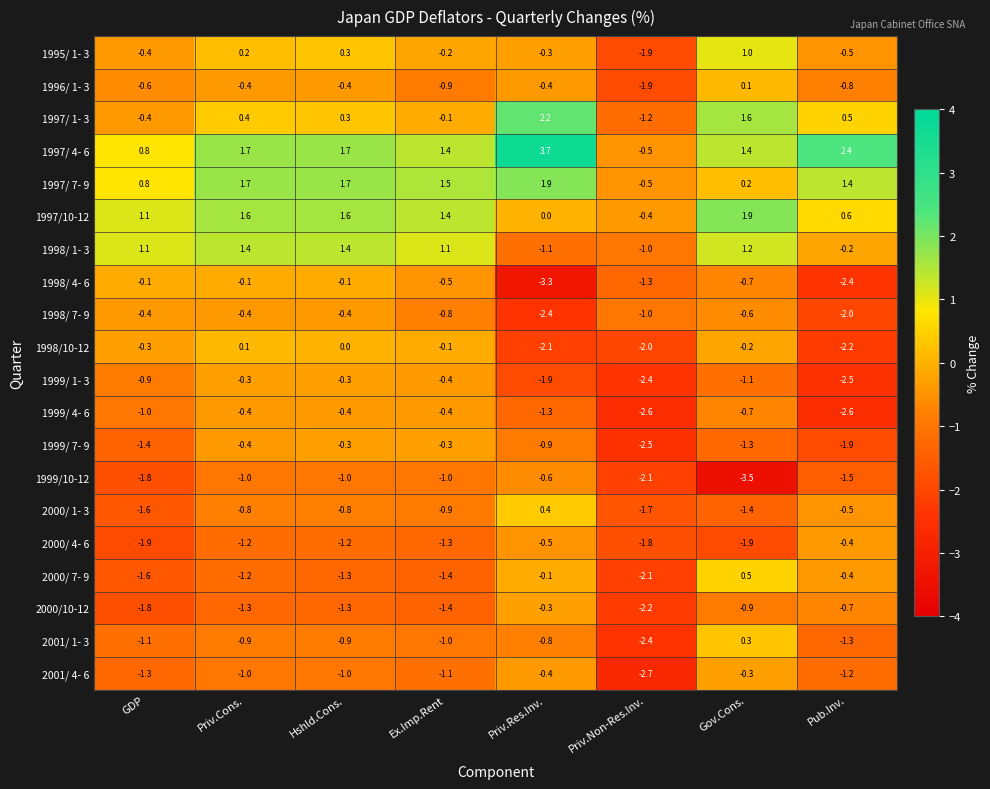

How many 1999/10-12 values are between -1 and 0?

4